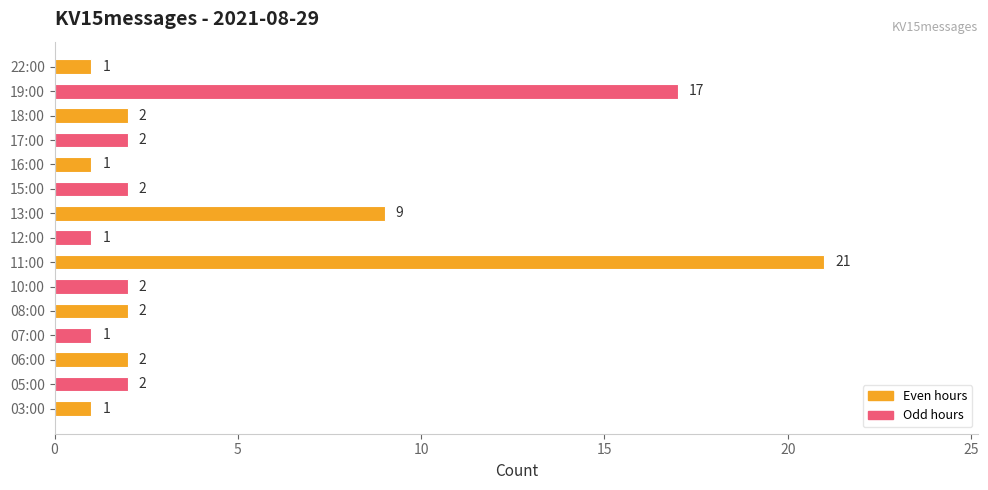

Reading bottom to top, transcribe all the data shown in this chart.

03:00=1	05:00=2	06:00=2	07:00=1	08:00=2	10:00=2	11:00=21	12:00=1	13:00=9	15:00=2	16:00=1	17:00=2	18:00=2	19:00=17	22:00=1